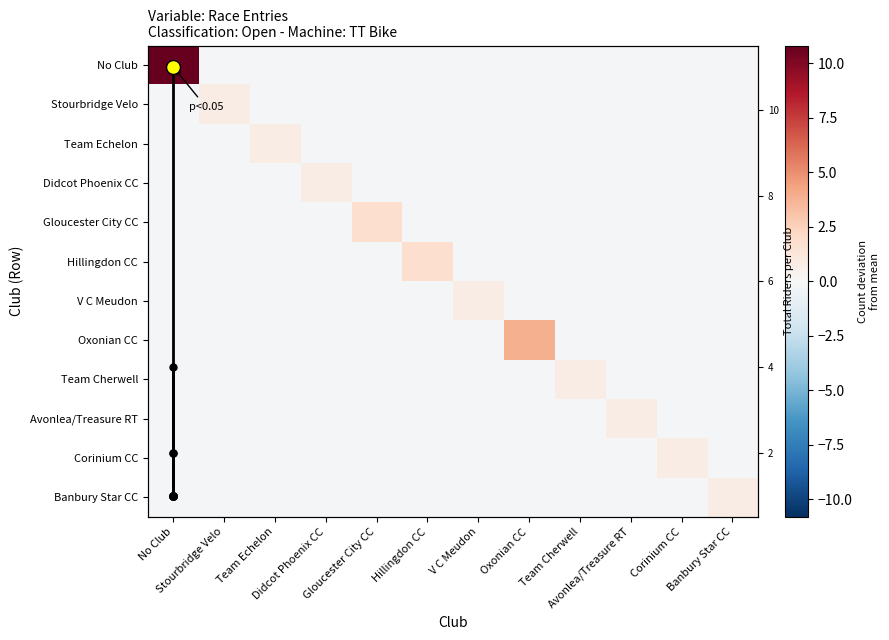

At which category does the chart reach its peak across all series?

No Club